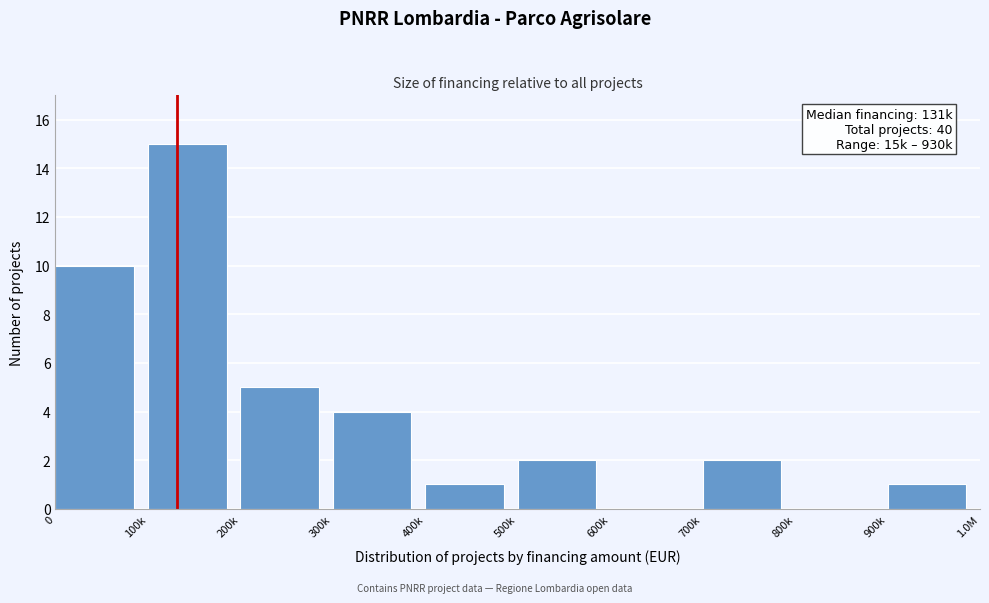

Reading left to right, transcribe all the data shown in this chart.

0=10	100k=15	200k=5	300k=4	400k=1	500k=2	600k=0	700k=2	800k=0	900k=1